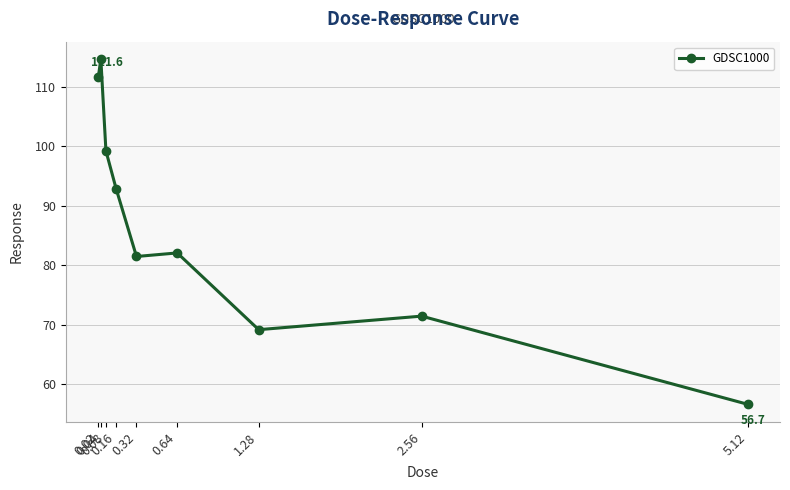

Where does the data first go above 82?

0.02